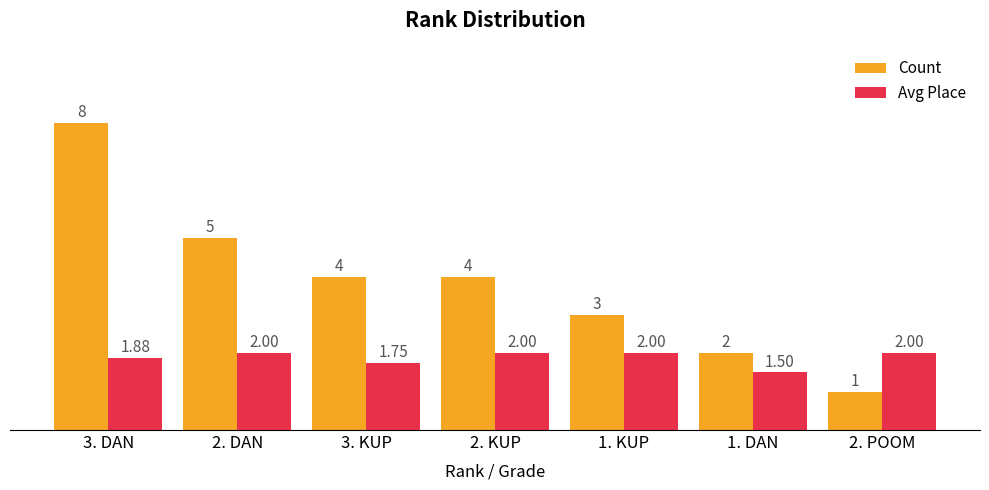

What is the label of the 6th bar from the right?

2. DAN